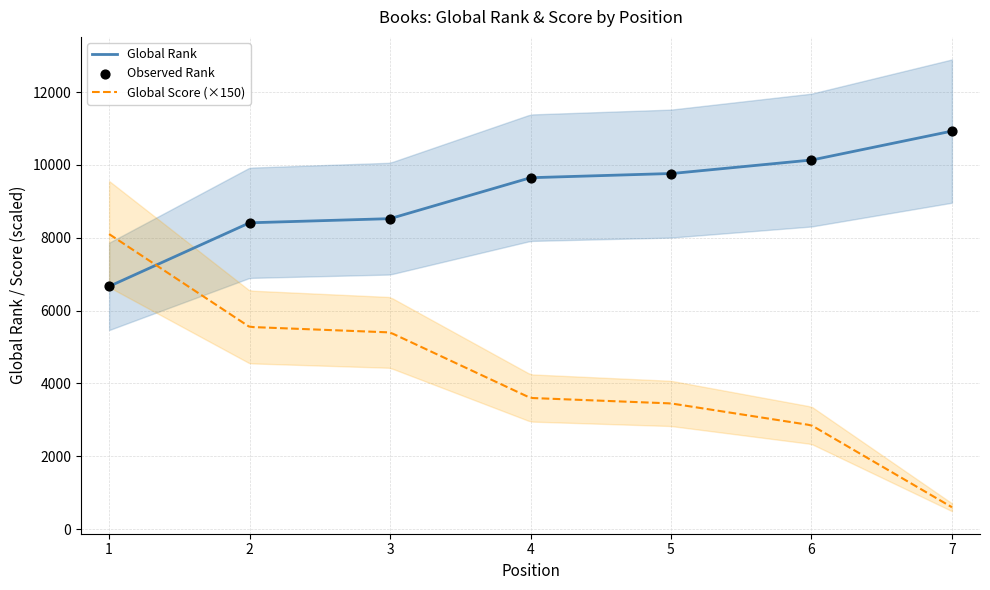

What is the change in value from 5 to 7?

+1167